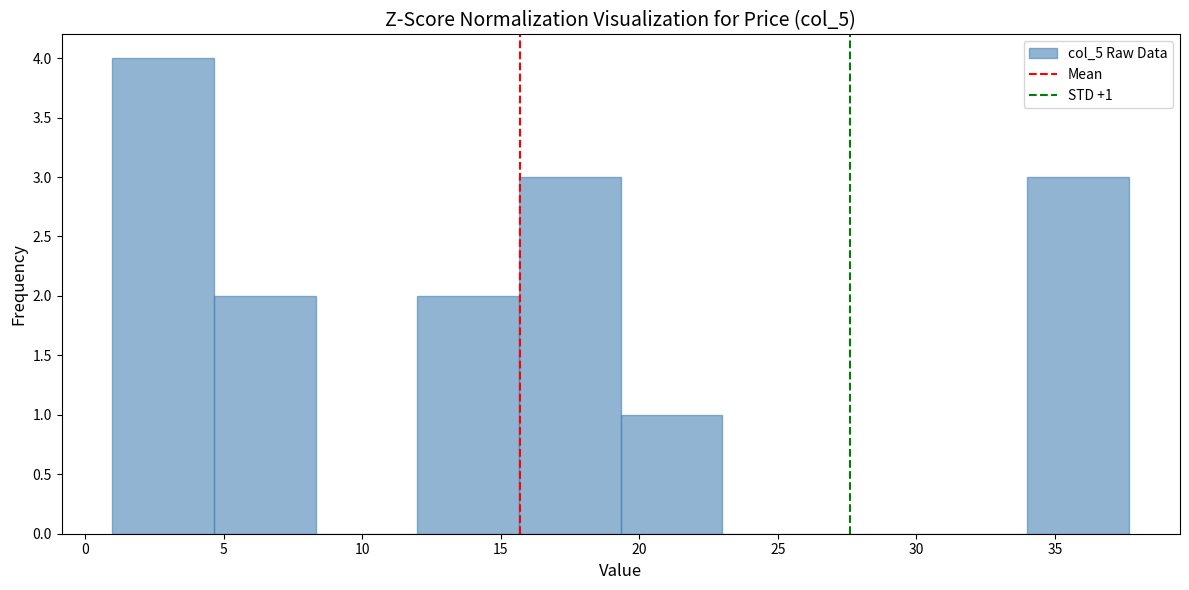

Over which range of the x-axis is the bar tallest?

1.0 to 4.5